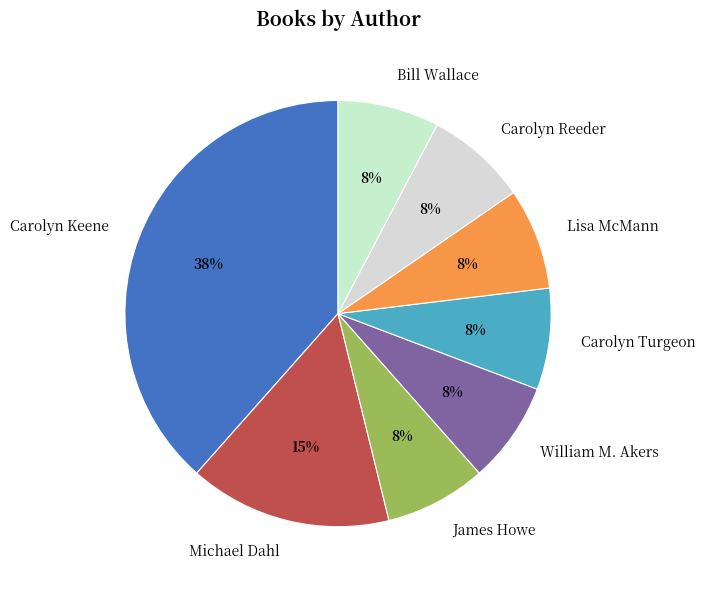

Which slice is the largest?

Carolyn Keene